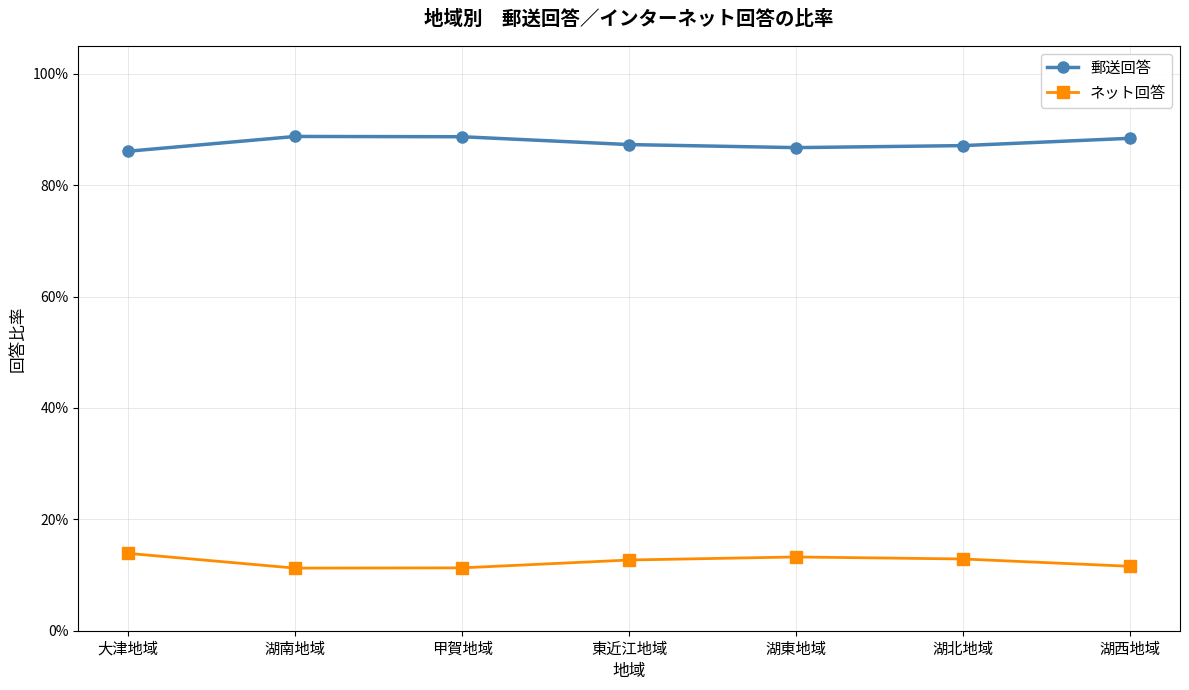

True or false: ネット回答 and 郵送回答 cross at least once.

False